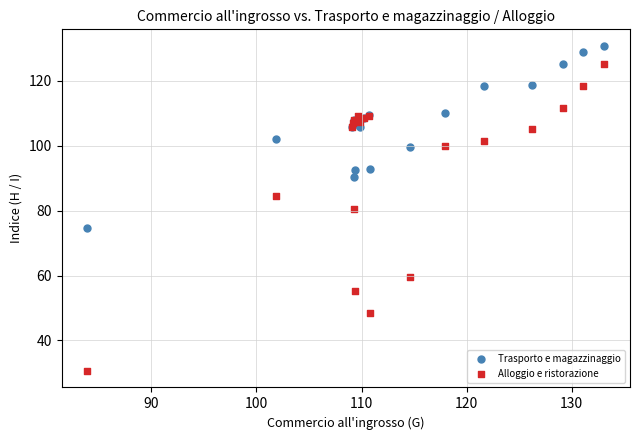

Which series contains the lowest Y value?

Alloggio e ristorazione